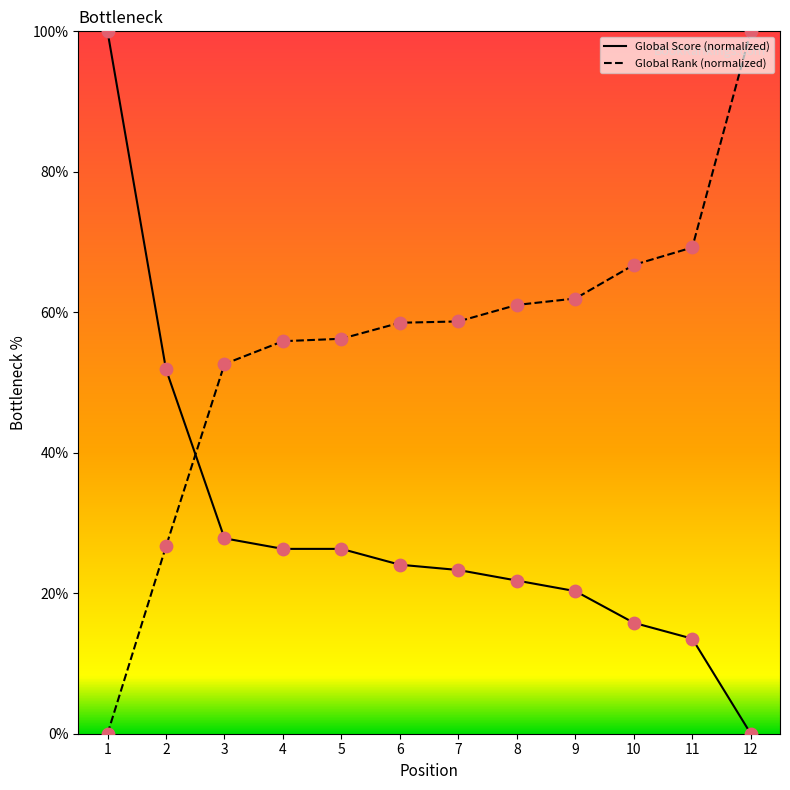

What is the spread (max minus min) of values at 6?

34.4